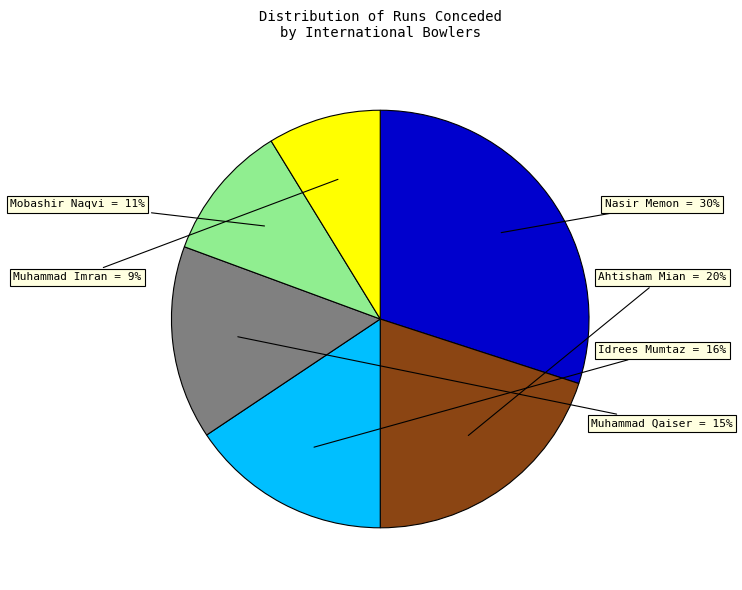

Does any single category account for the majority?

No